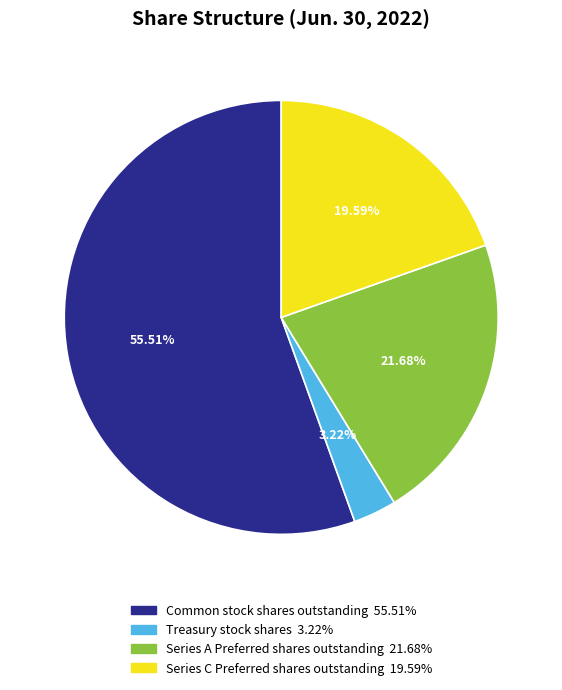

How many slices are in this pie chart?

4